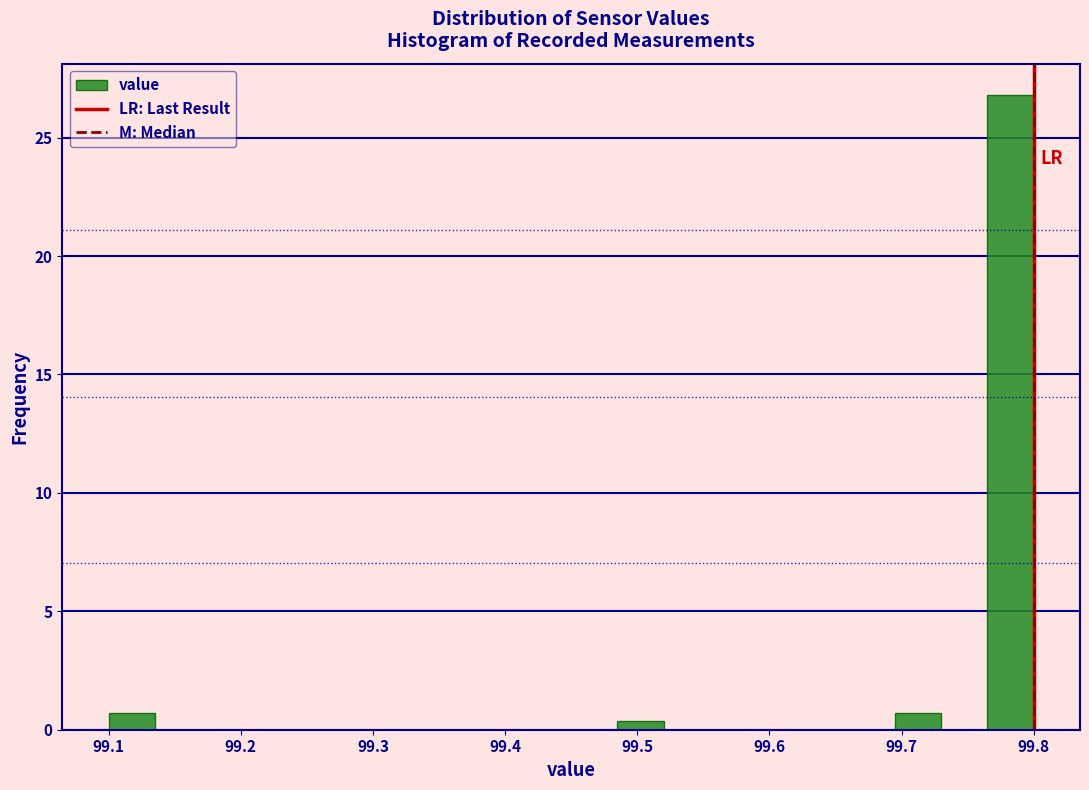

Around what value on the x-axis is the tallest bar? Give the approximate position of its centre, as read against the axis.

99.78